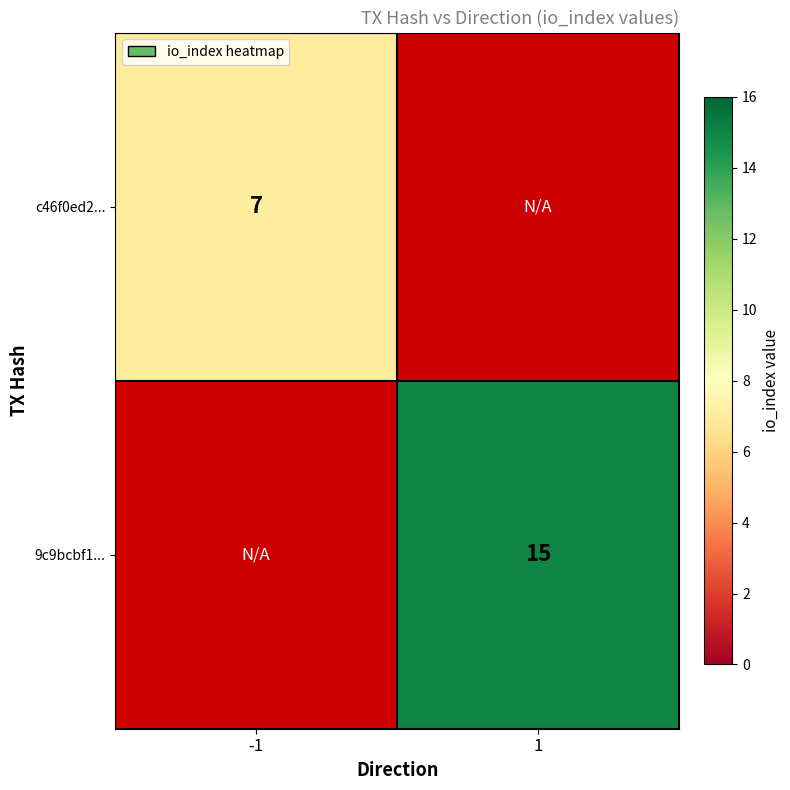

Is the value of 9c9bcbf1... at 1 greater than the value of c46f0ed2... at -1?

Yes